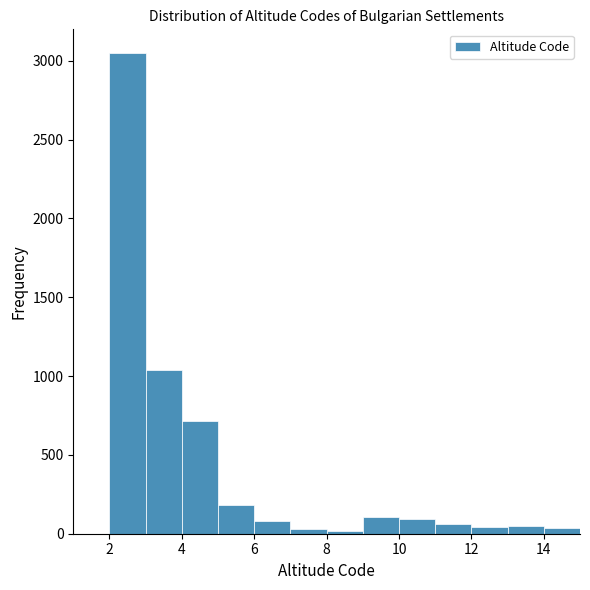

How tall is the bar that spans 3 to 4 on the x-axis? The values are not printed on the chart, so give them approximately, as read against the axis.

1050